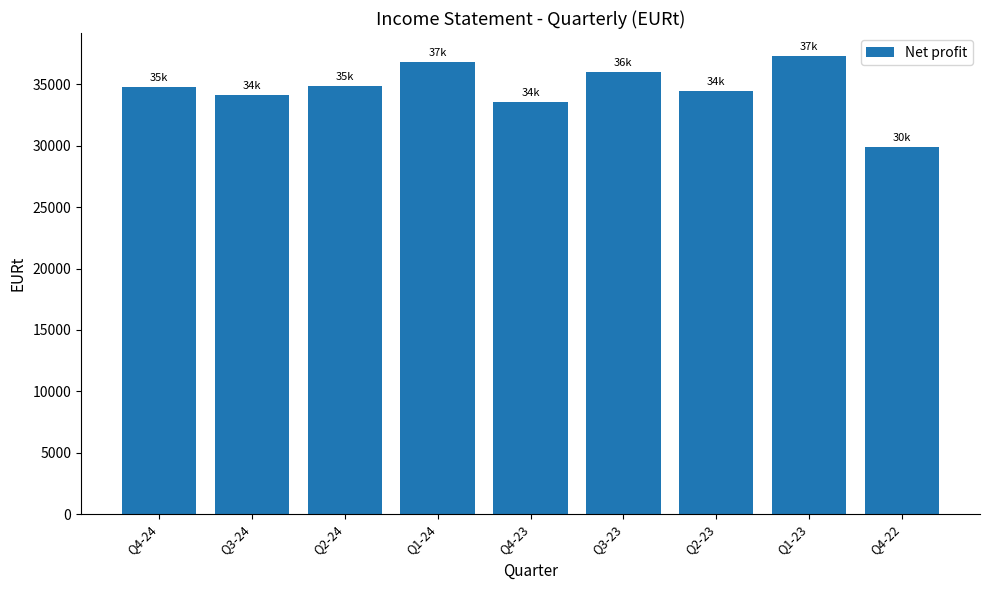

Which category has the lowest value across all series?

Q4-22